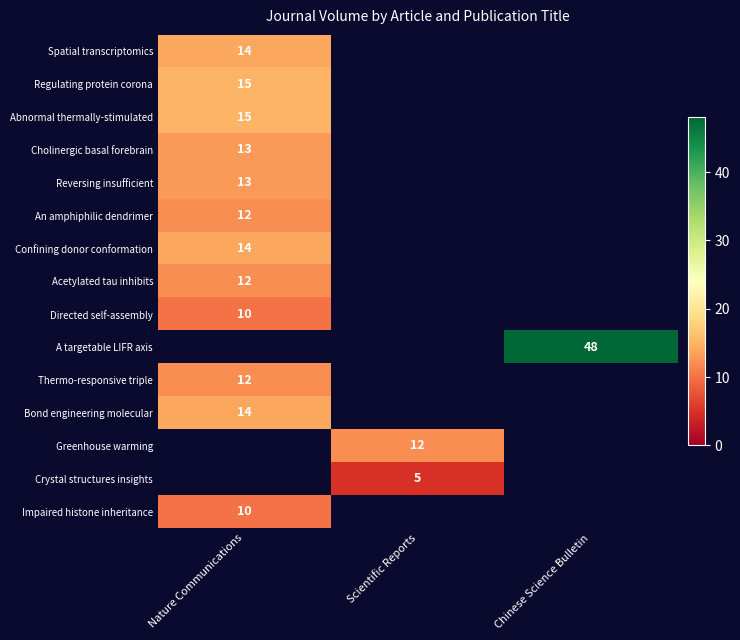

What is the maximum value shown in the chart?

48.0